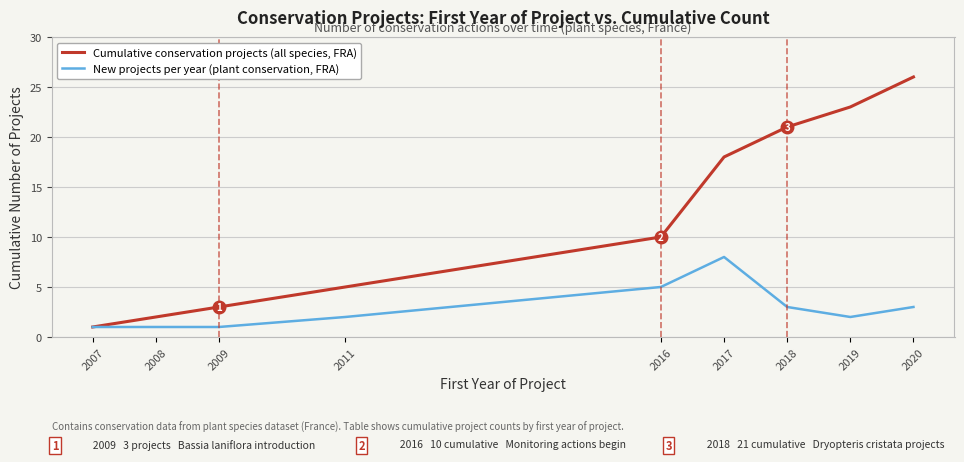

How many lines are shown in the chart?

2